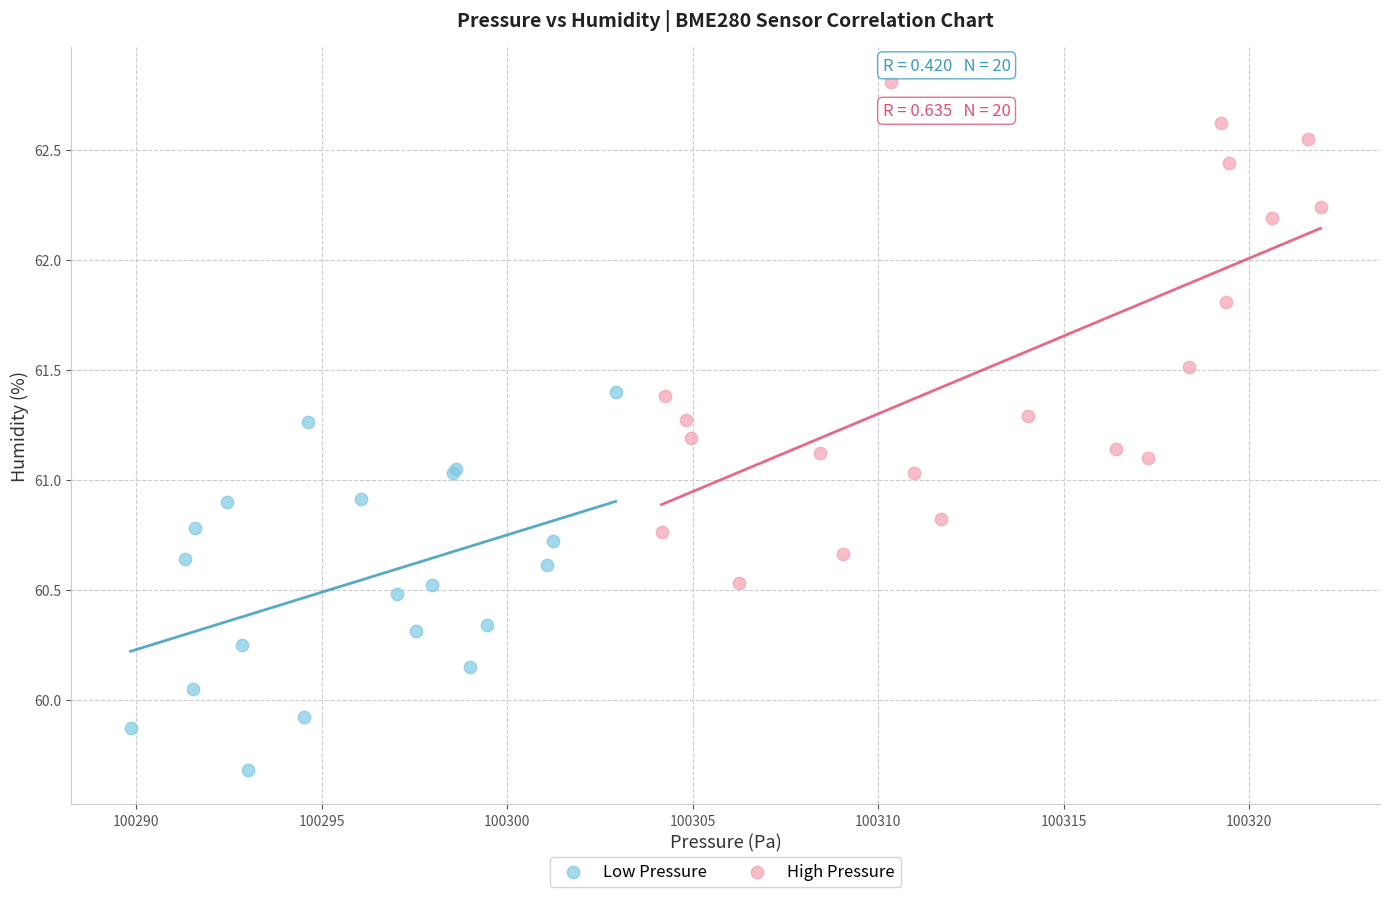

Which series reaches the maximum Y coordinate?

High Pressure